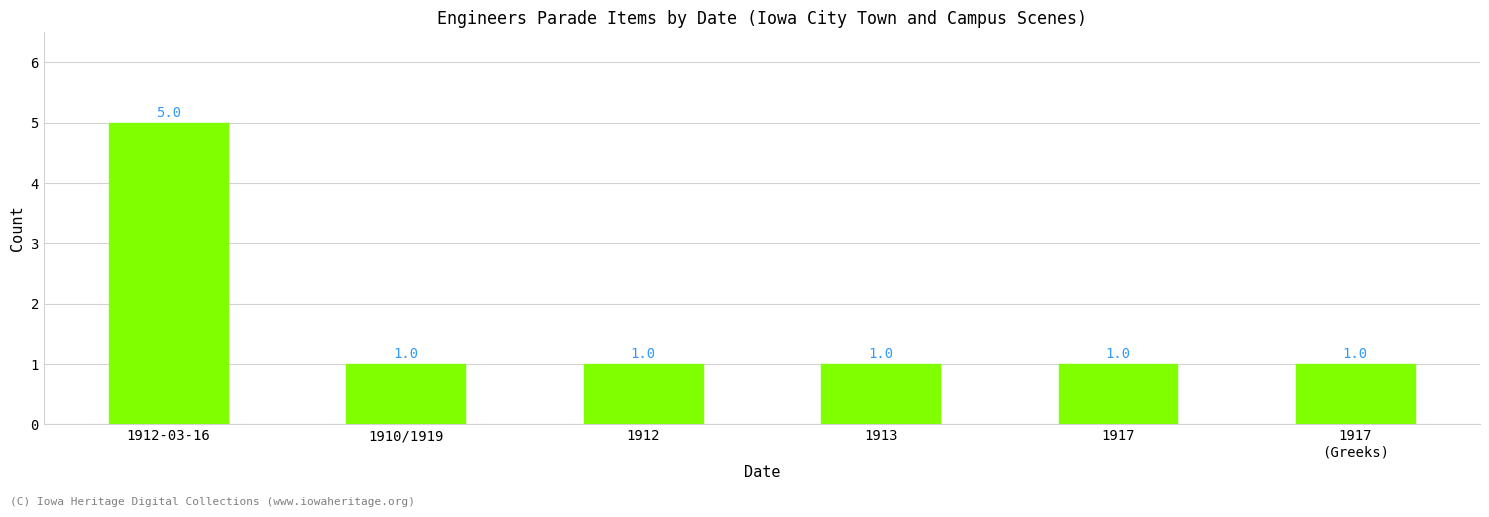

Between 1912-03-16 and 1912, which is larger?

1912-03-16